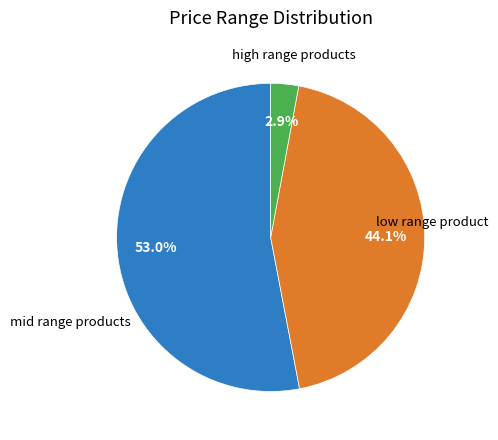

To the nearest percent, what is the difference between the largest and smallest slice percentages?

50%